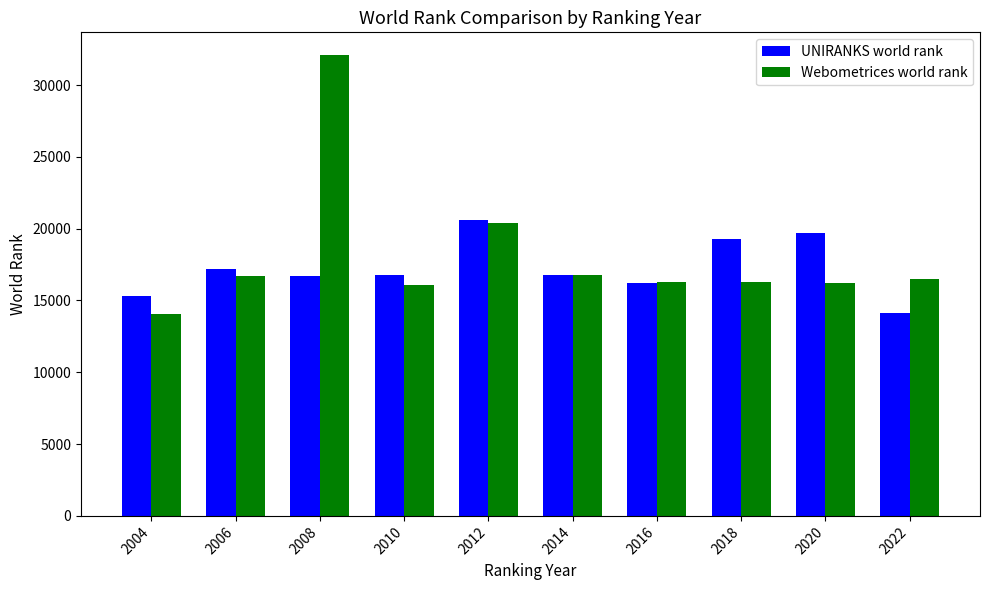

Does the chart contain stacked bars?

No